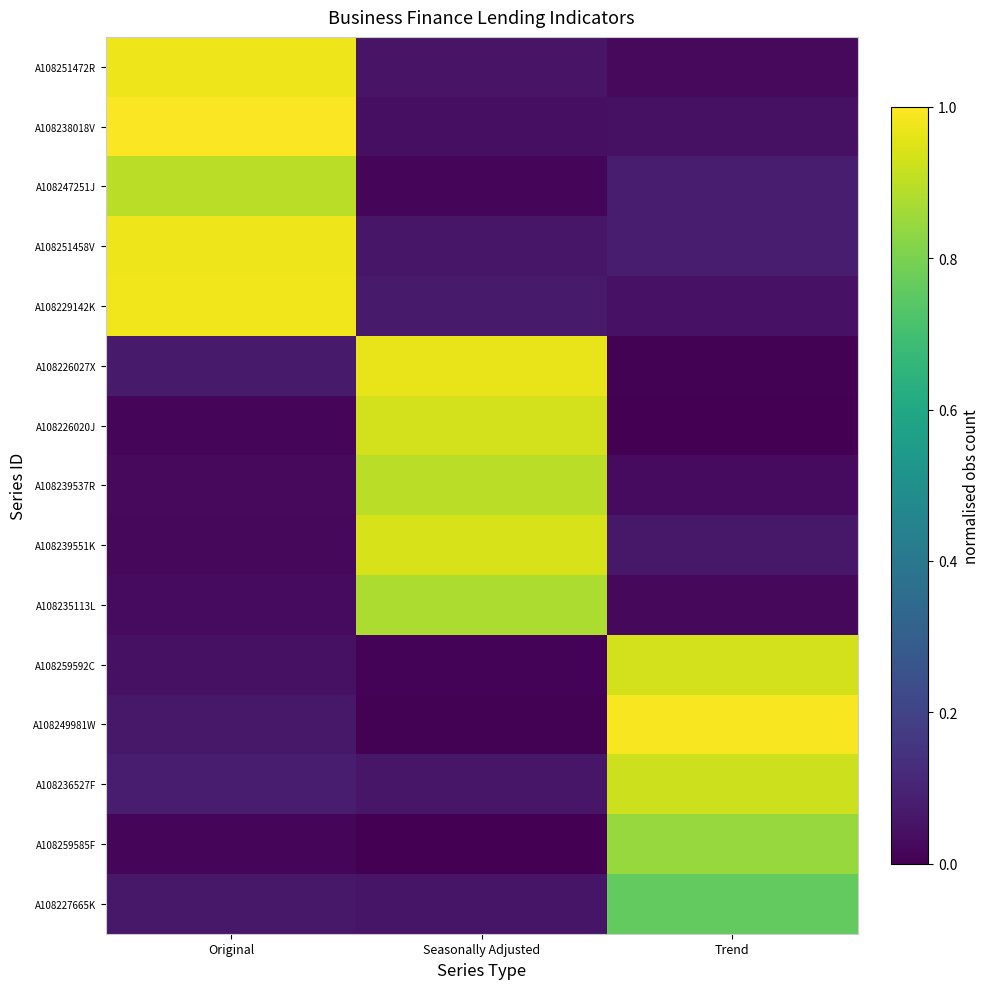

What is the spread (max minus min) of values at Seasonally Adjusted?

1.0